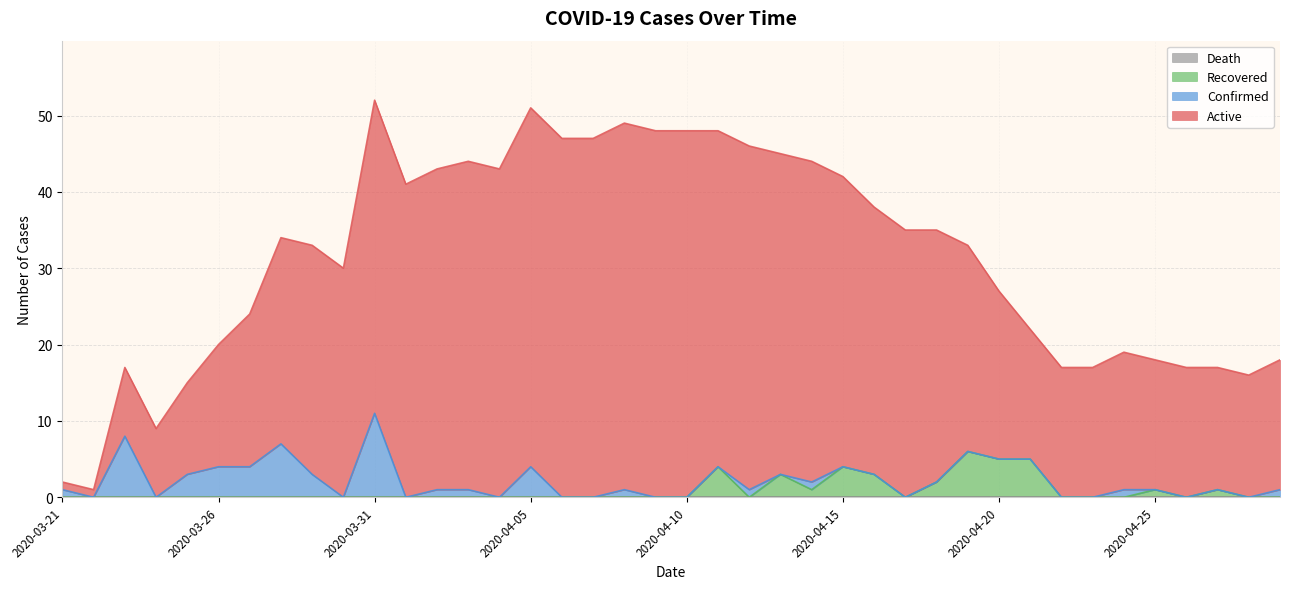

What is the sum of the Recovered values at 2020-04-09 and 2020-04-11?

4